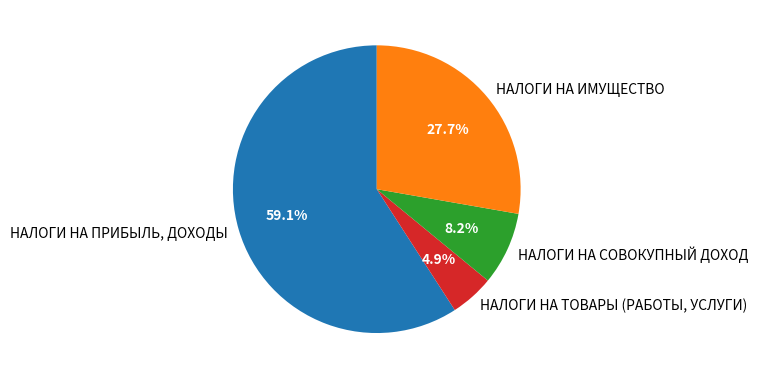

Count the number of slices in the pie.

4